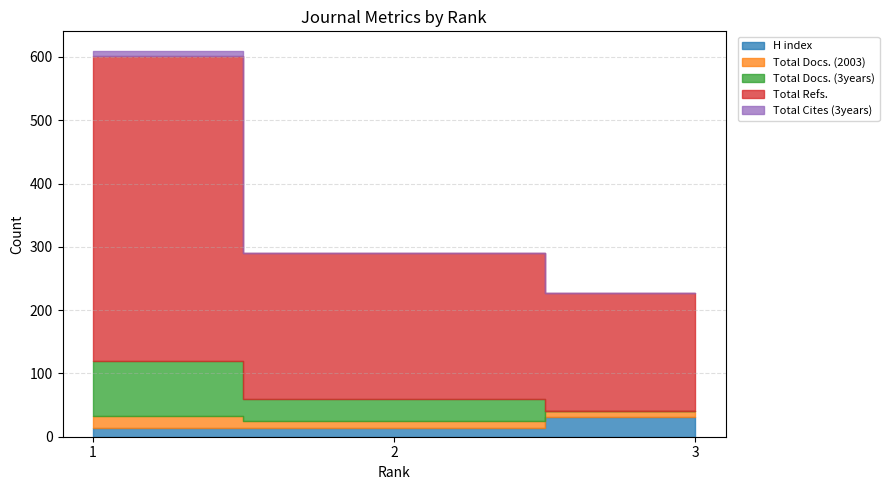

How many data points in Total Refs. are less than 231?

1